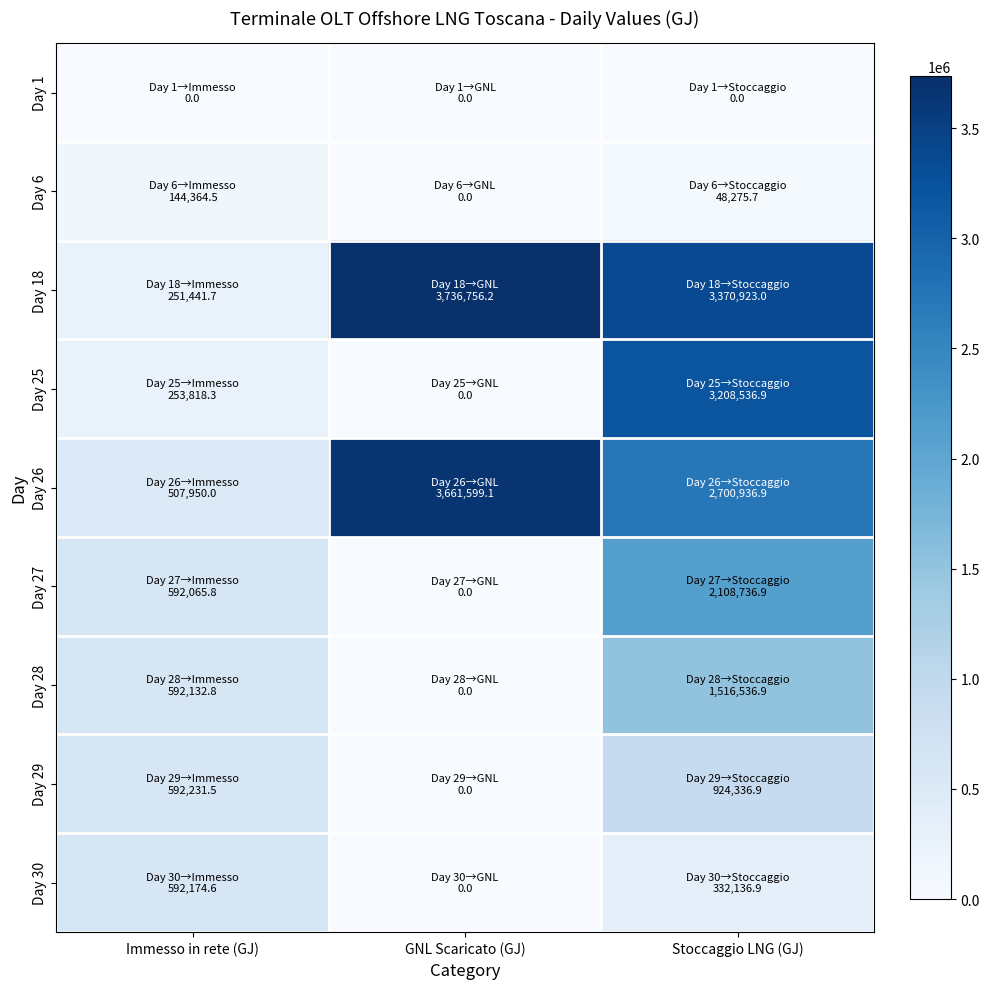

Between Stoccaggio LNG (GJ) and Immesso in rete (GJ), which is larger?

Stoccaggio LNG (GJ)